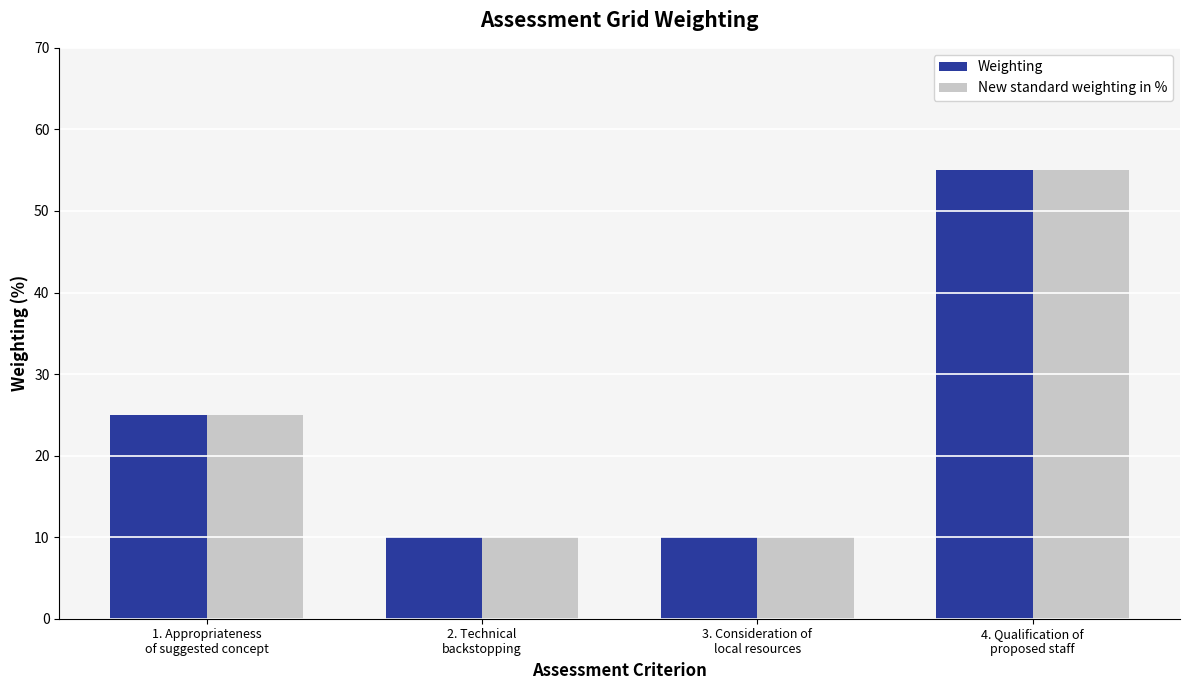

Count the number of data series in this chart.

2